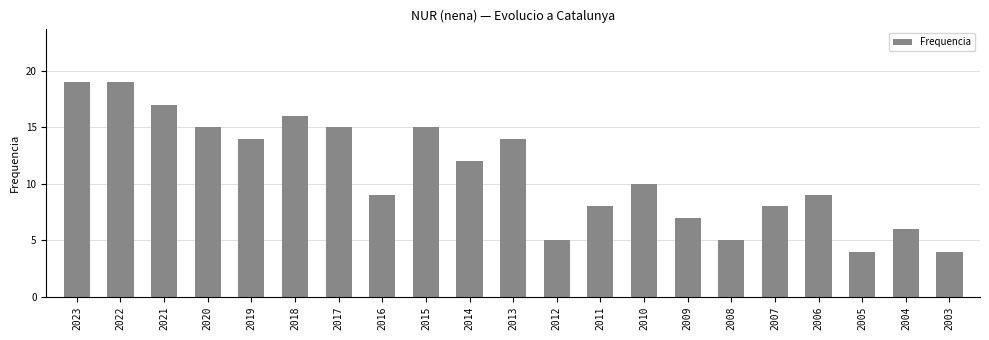

What is the maximum value shown in the chart?

19